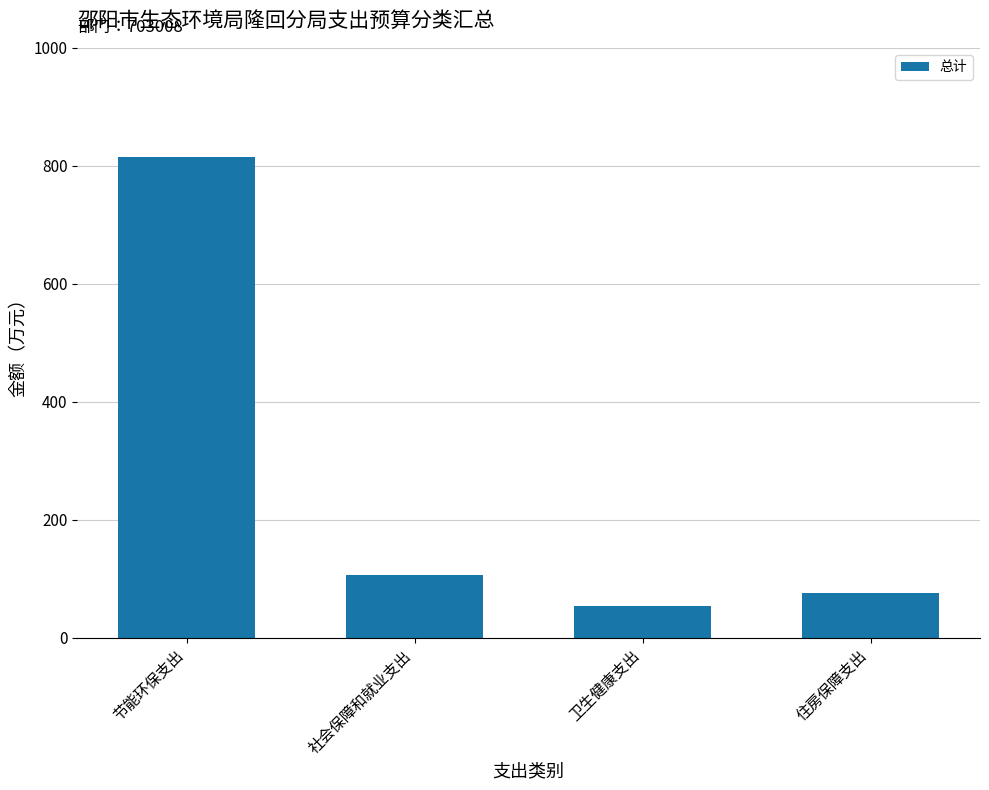

What is the maximum value shown in the chart?

815.4